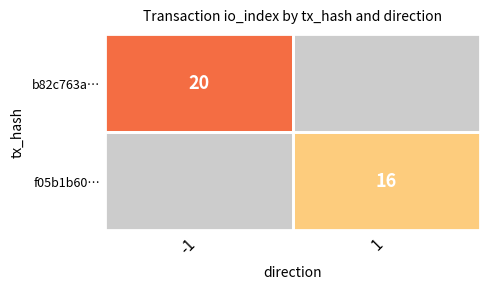

True or false: f05b1b60… has a value of 16 at 1.

True